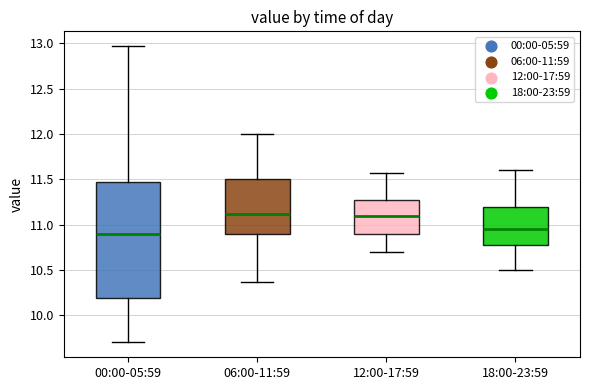

Which box is the tallest, from its lower edge to its upper edge?

00:00-05:59